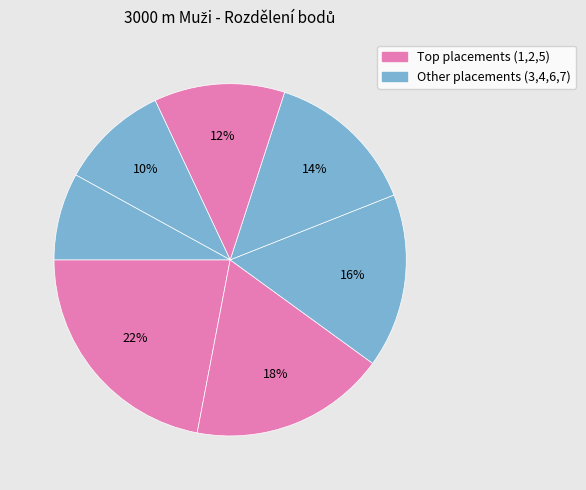

Count the number of slices in the pie.

7